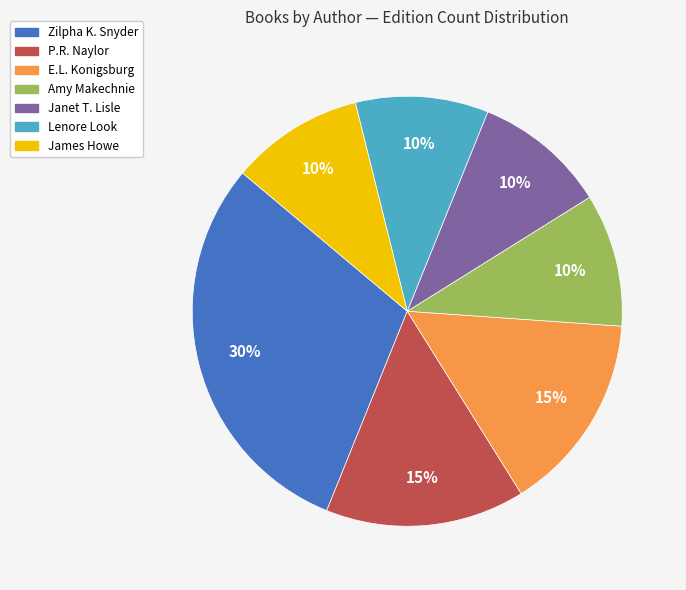

To the nearest percent, what is the difference between the largest and smallest slice percentages?

20%